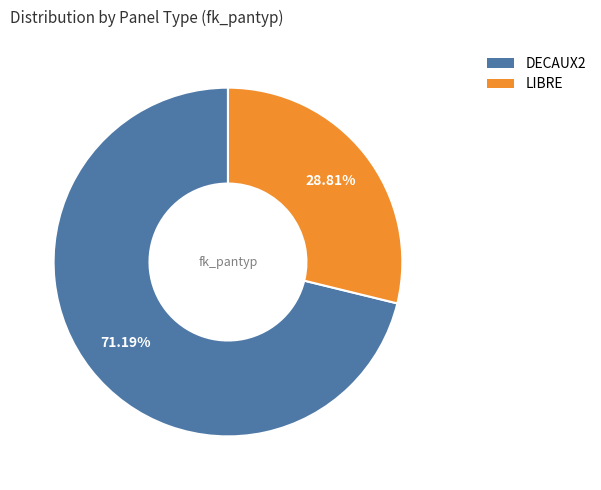

The DECAUX2 slice represents 71% of the pie. True or false?

True